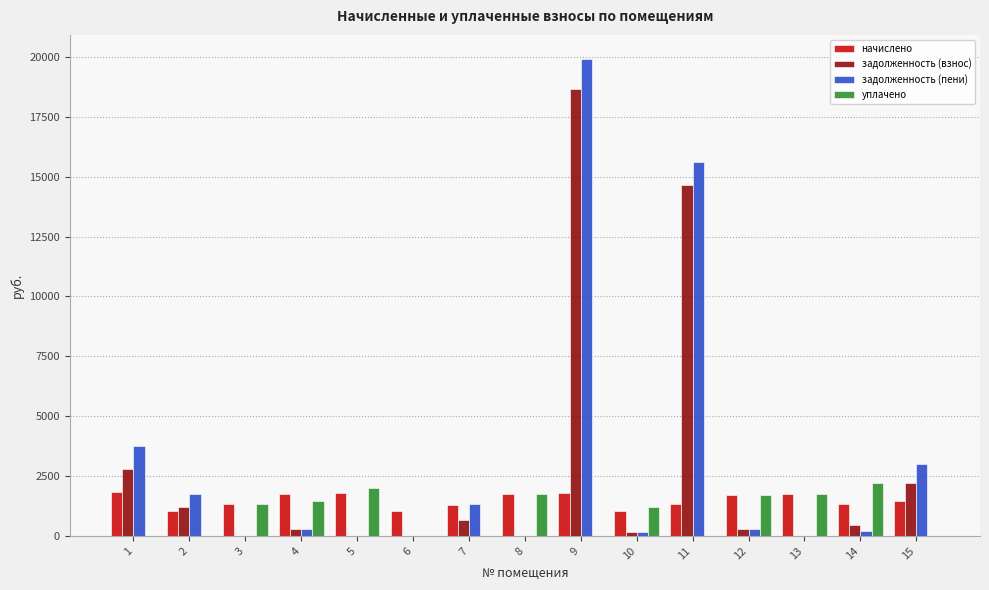

How many categories are shown in the chart?

15